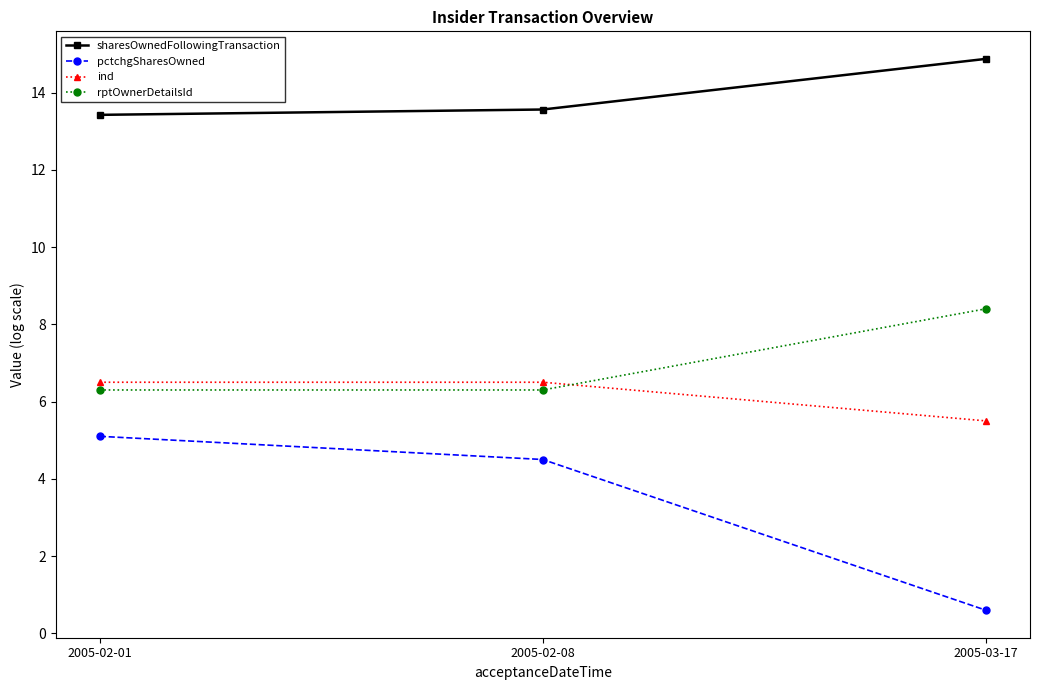

True or false: pctchgSharesOwned has a value of 1.7 at 2005-02-08.

False